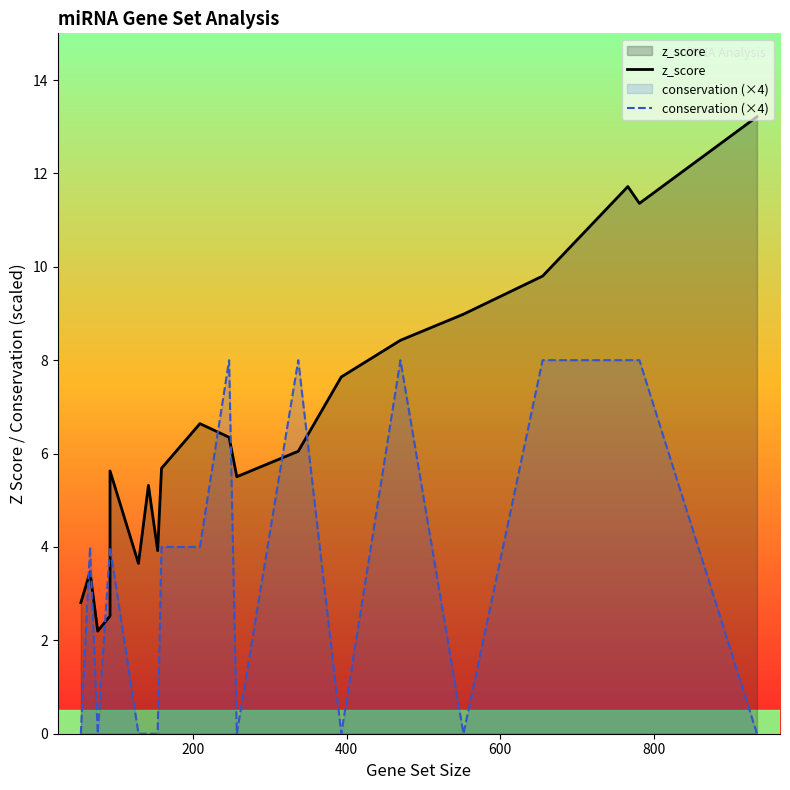

In conservation (×4), how many points are lower than both neighbors (excluding endpoints)?

4